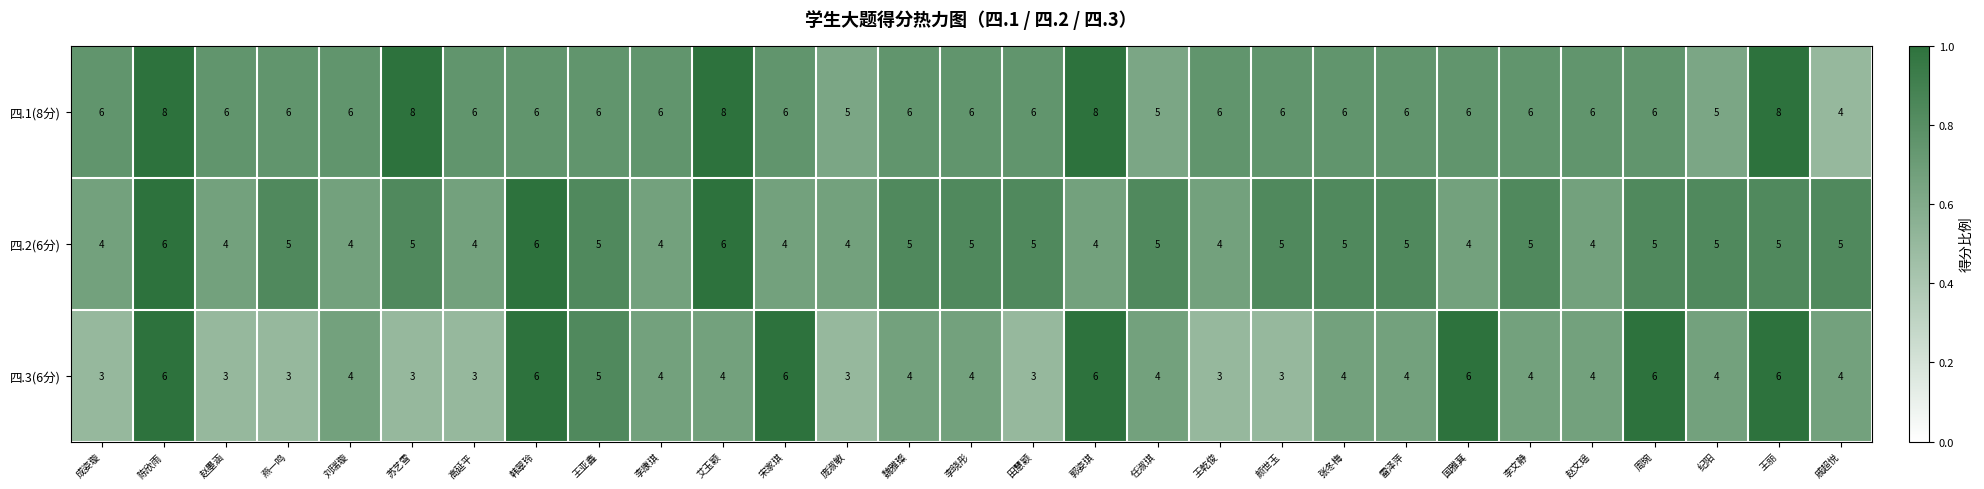

What is the greatest value displayed?

8